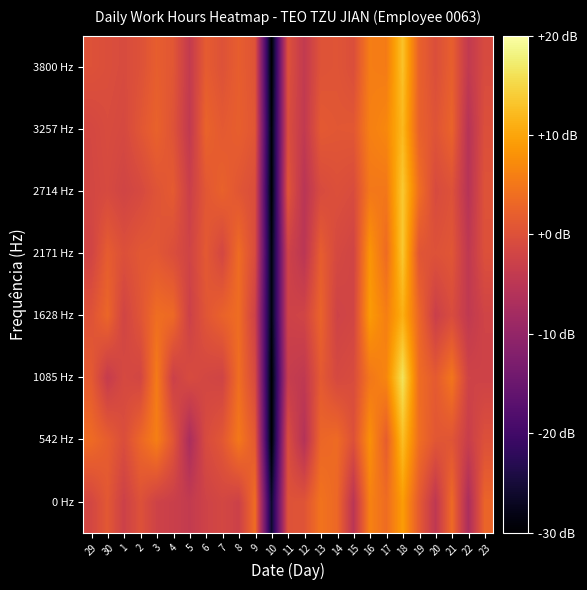

Which has a higher value, 30 or 4?

30